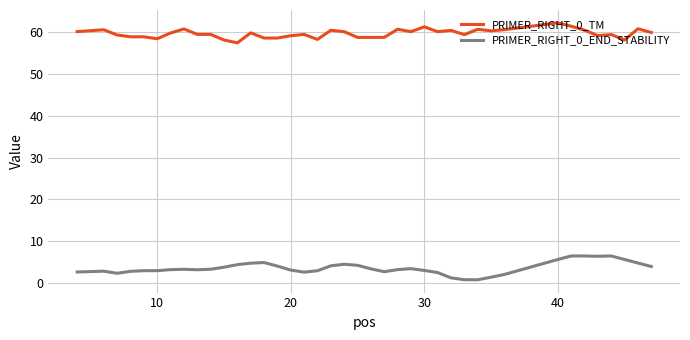

True or false: PRIMER_RIGHT_0_END_STABILITY and PRIMER_RIGHT_0_TM cross at least once.

False